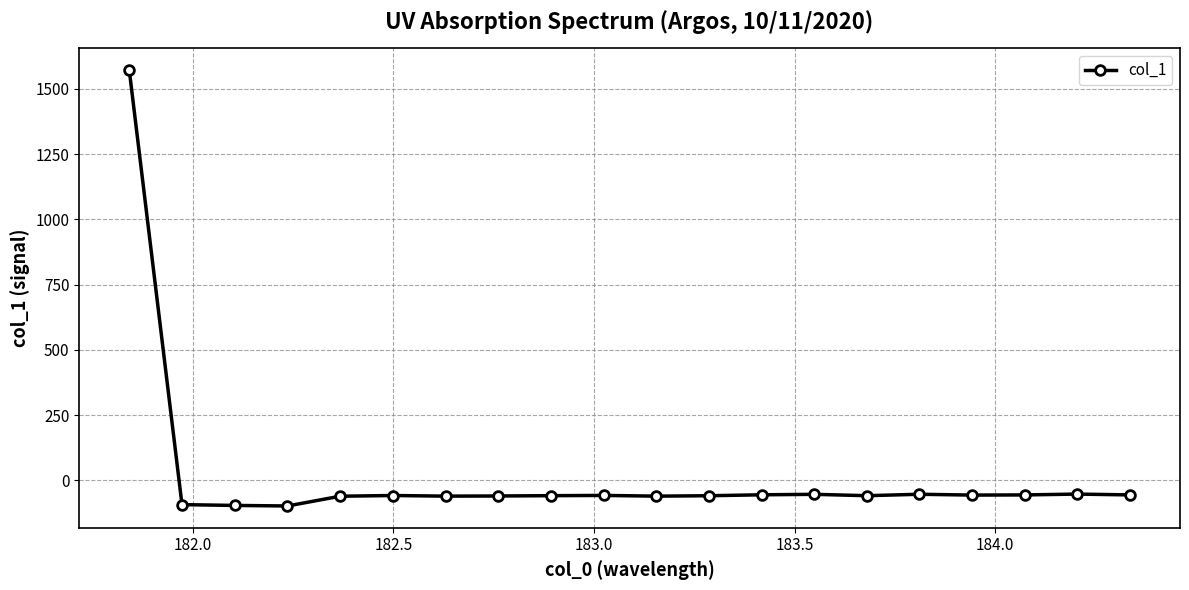

What is the difference between the maximum and minimum values?

1670.3